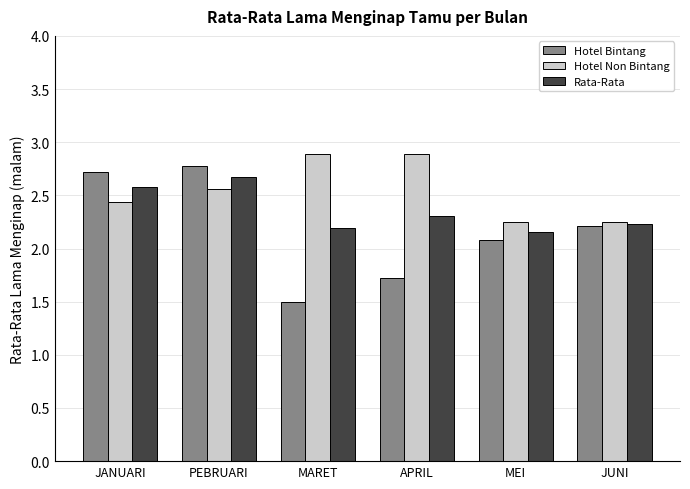

Rank the series by their average value, from lowest to highest.

Hotel Bintang, Rata-Rata, Hotel Non Bintang